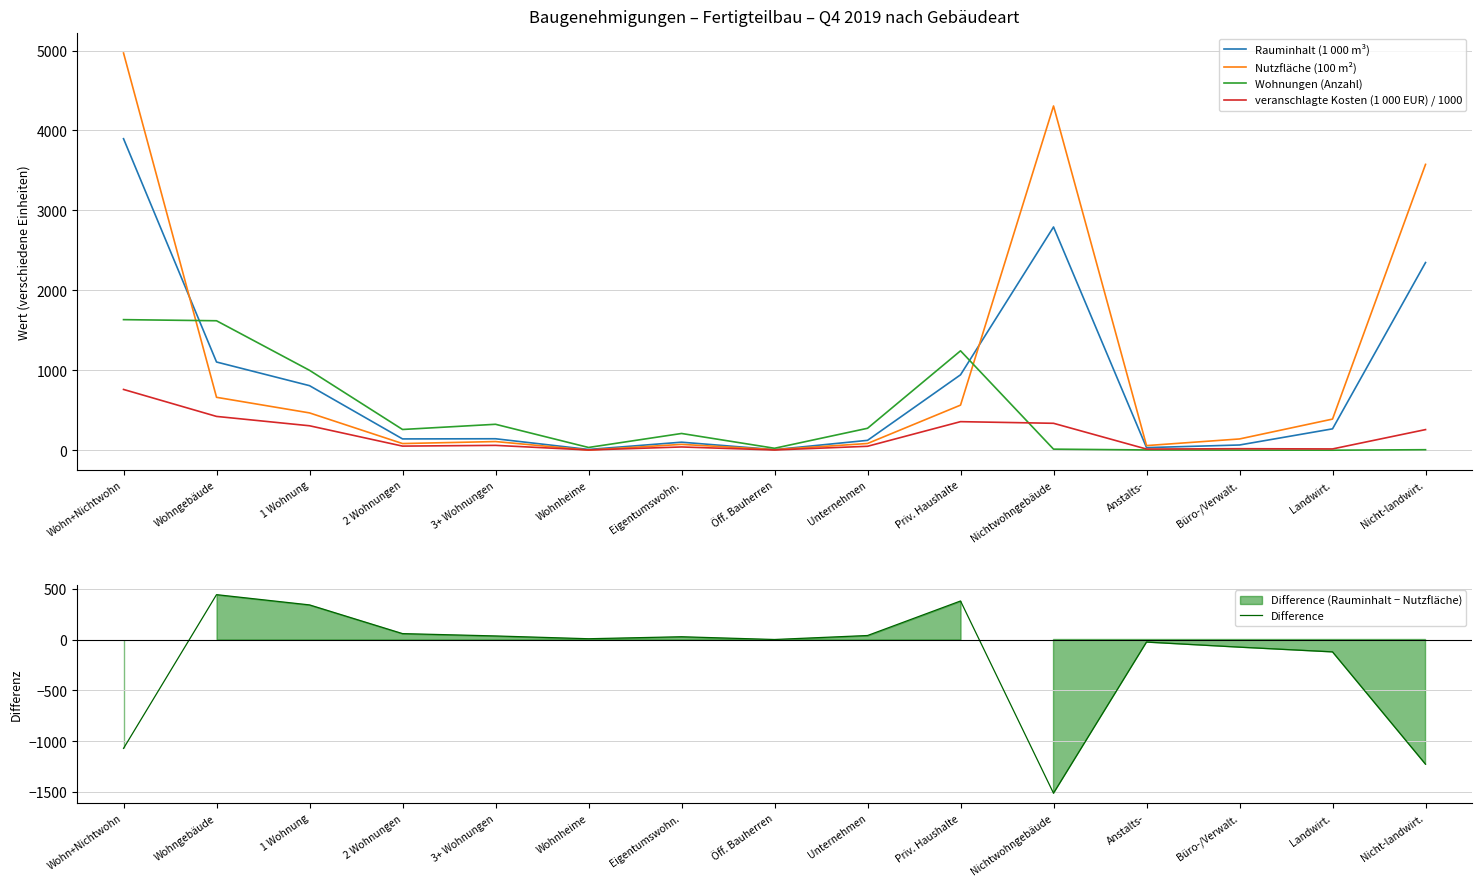

Reading left to right, list all the values displayed in this chart.

Rauminhalt (1 000 m³): 3897.0	1104.0	808.0	142.0	144.0	10.0	101.0	8.0	124.0	944.0	2793.0	33.0	66.0	268.0	2348.0
Nutzfläche (100 m²): 4968.9	662.4	467.3	83.9	108.9	2.4	73.8	7.9	84.7	564.7	4306.5	58.5	141.5	390.0	3575.8
Wohnungen (Anzahl): 1634.0	1620.0	1000.0	260.0	325.0	35.0	210.0	25.0	275.0	1244.0	14.0	4.0	2.0	1.0	7.0
veranschlagte Kosten (1 000 EUR) / 1000: 760.8	423.4	306.4	52.1	61.3	3.7	41.3	3.8	49.9	357.9	337.4	15.0	19.5	16.6	258.6
Difference: -1071.9	441.6	340.7	58.1	35.1	7.6	27.2	0.1	39.3	379.3	-1513.5	-25.5	-75.5	-122.0	-1227.8